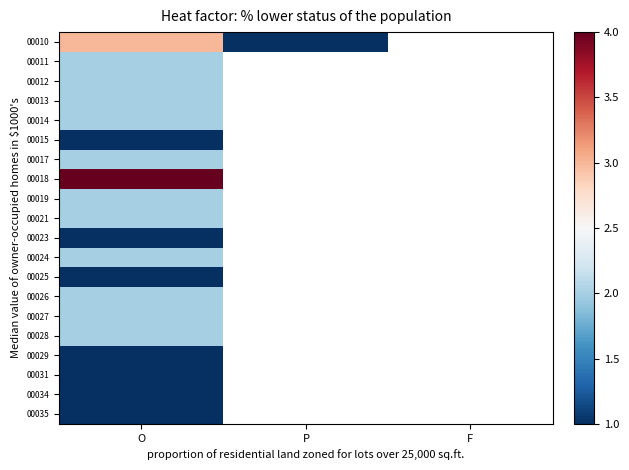

True or false: 00017 has a value of 3.5 at O.

False